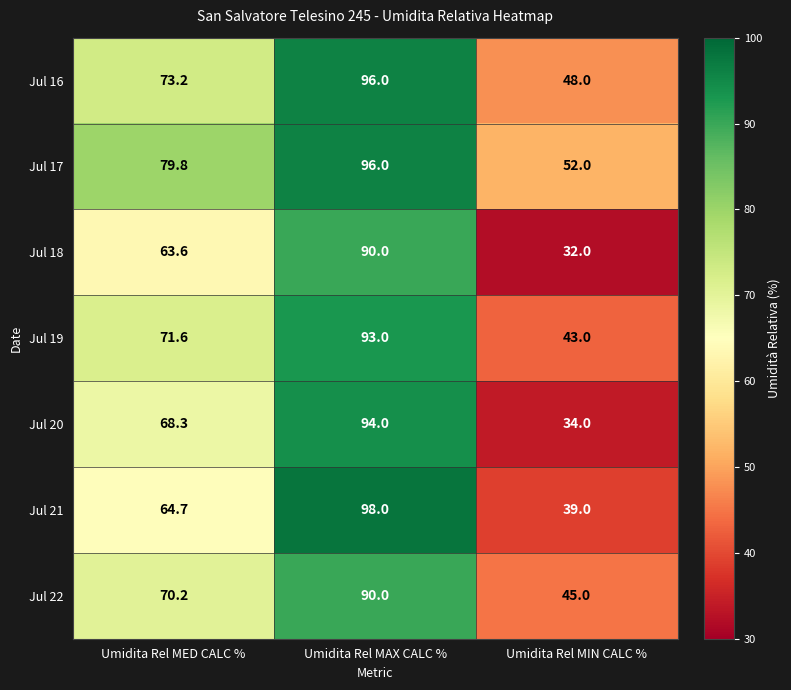

How many data points does each series have?

3